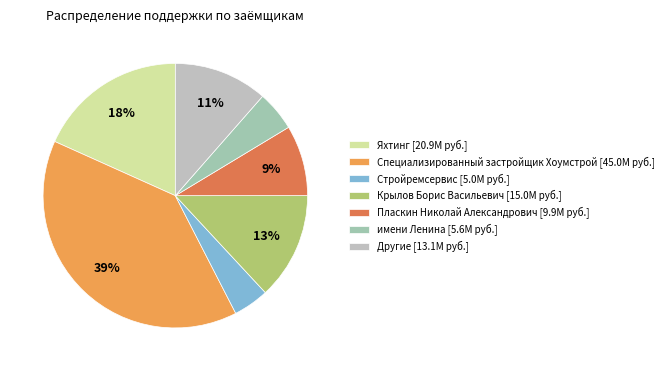

Which slice is the smallest?

Стройремсервис [5.0M руб.]